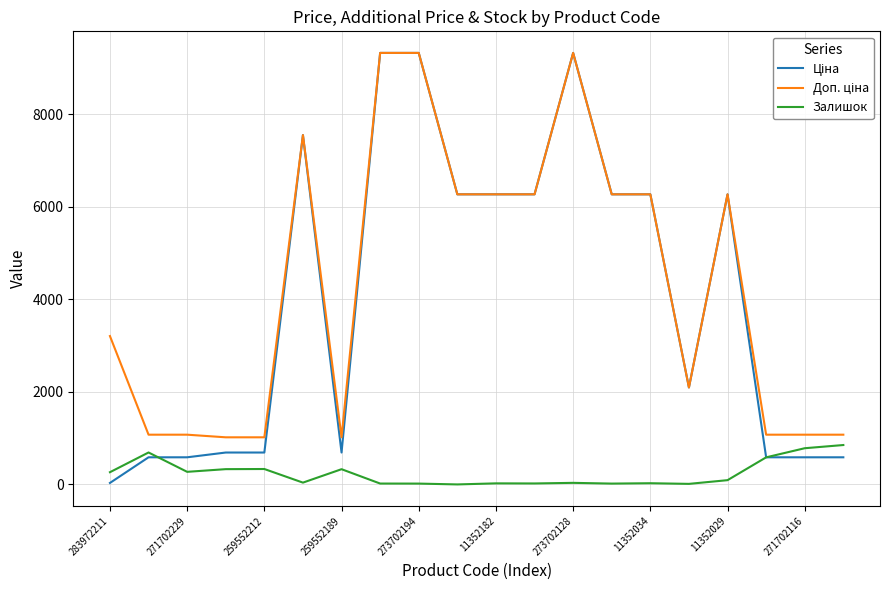

What is the maximum value shown in the chart?

9321.4